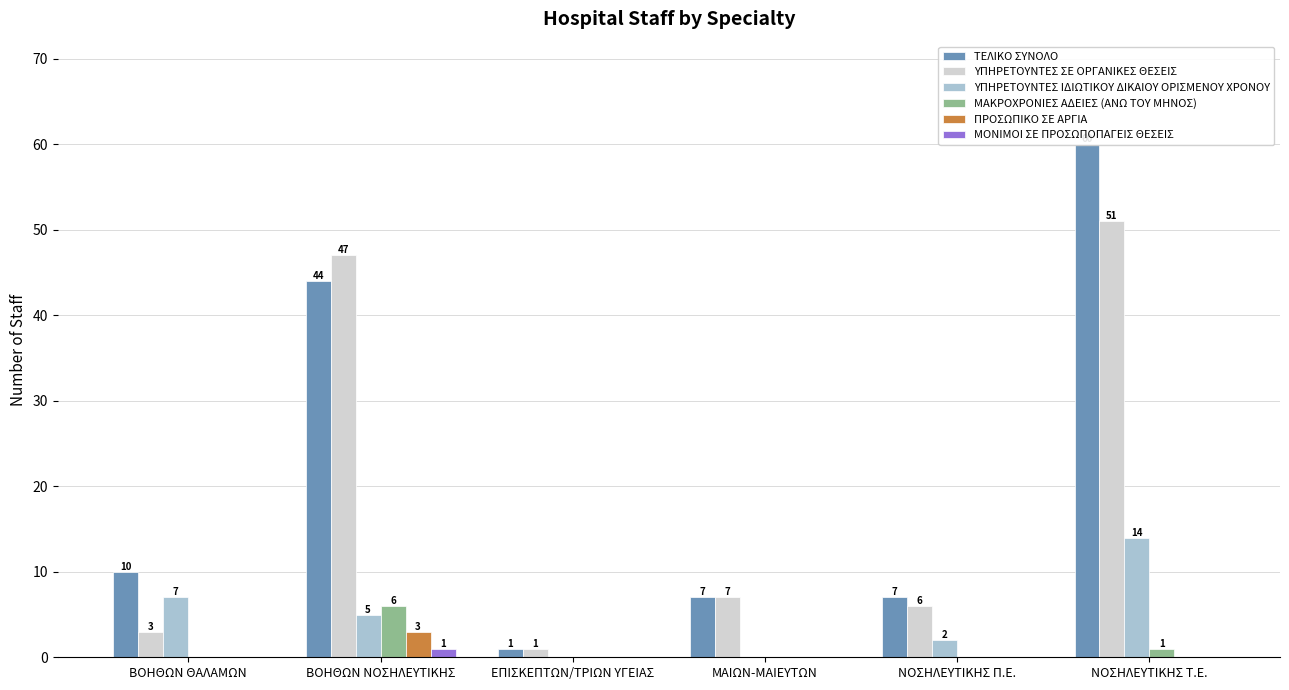

What is the average value of the ΤΕΛΙΚΟ ΣΥΝΟΛΟ series?

22